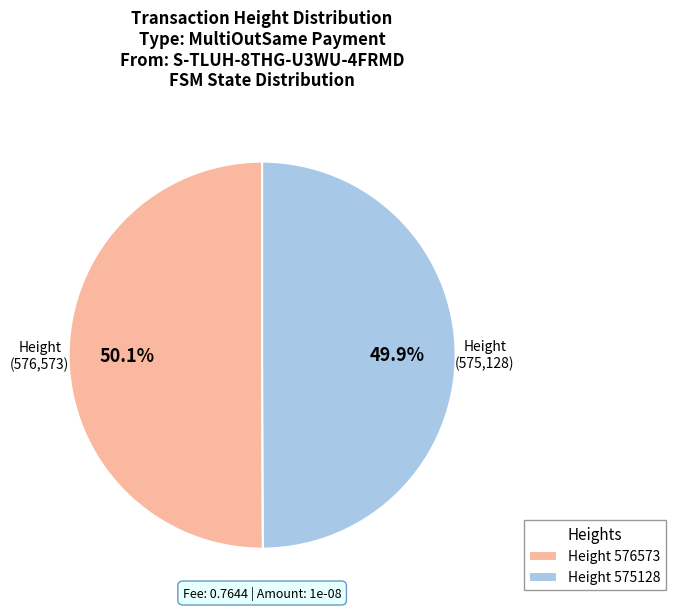

What percentage is NOT represented by Height 575128?

50.1%